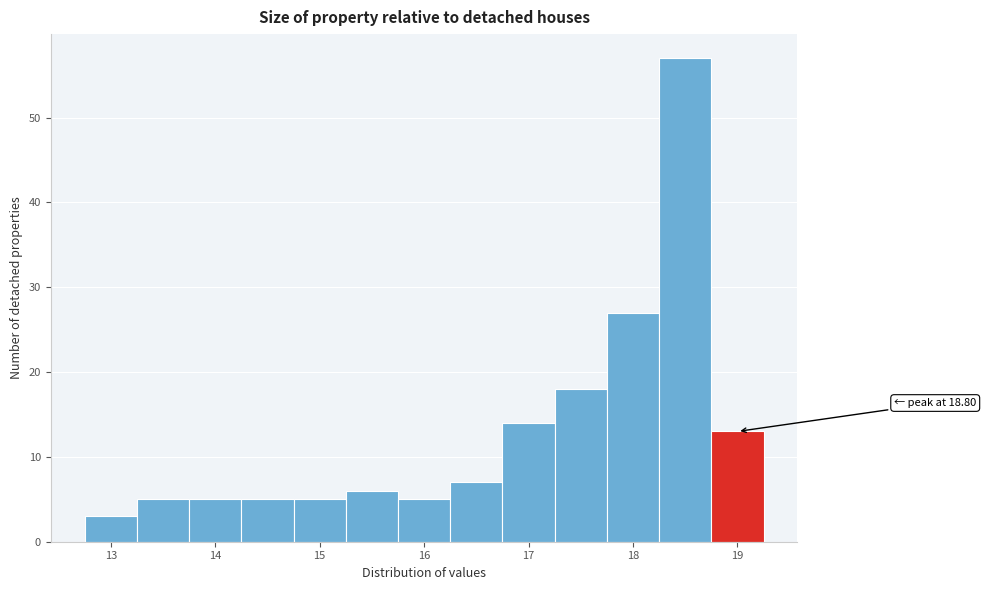

Which range on the x-axis has the tallest bar?

18.25 to 18.75